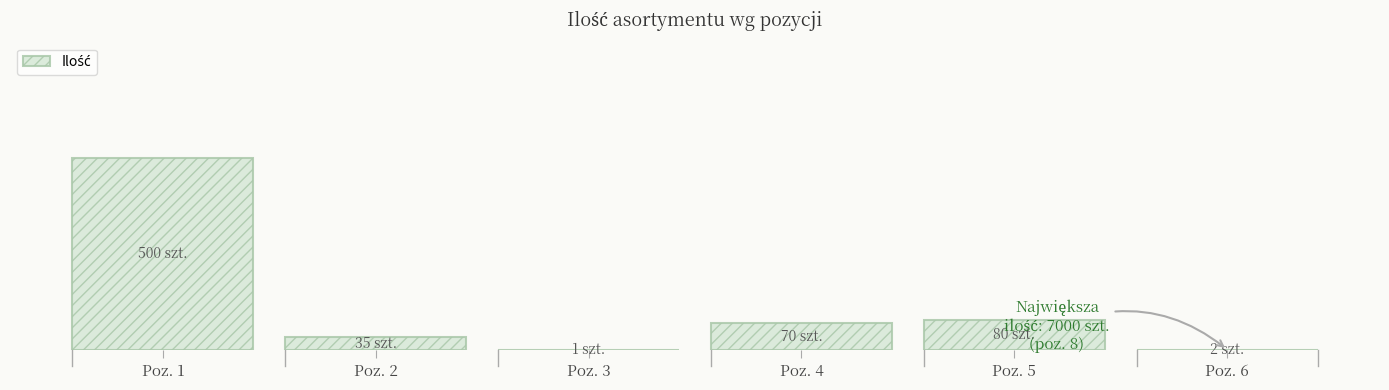

How many series are shown in this chart?

1